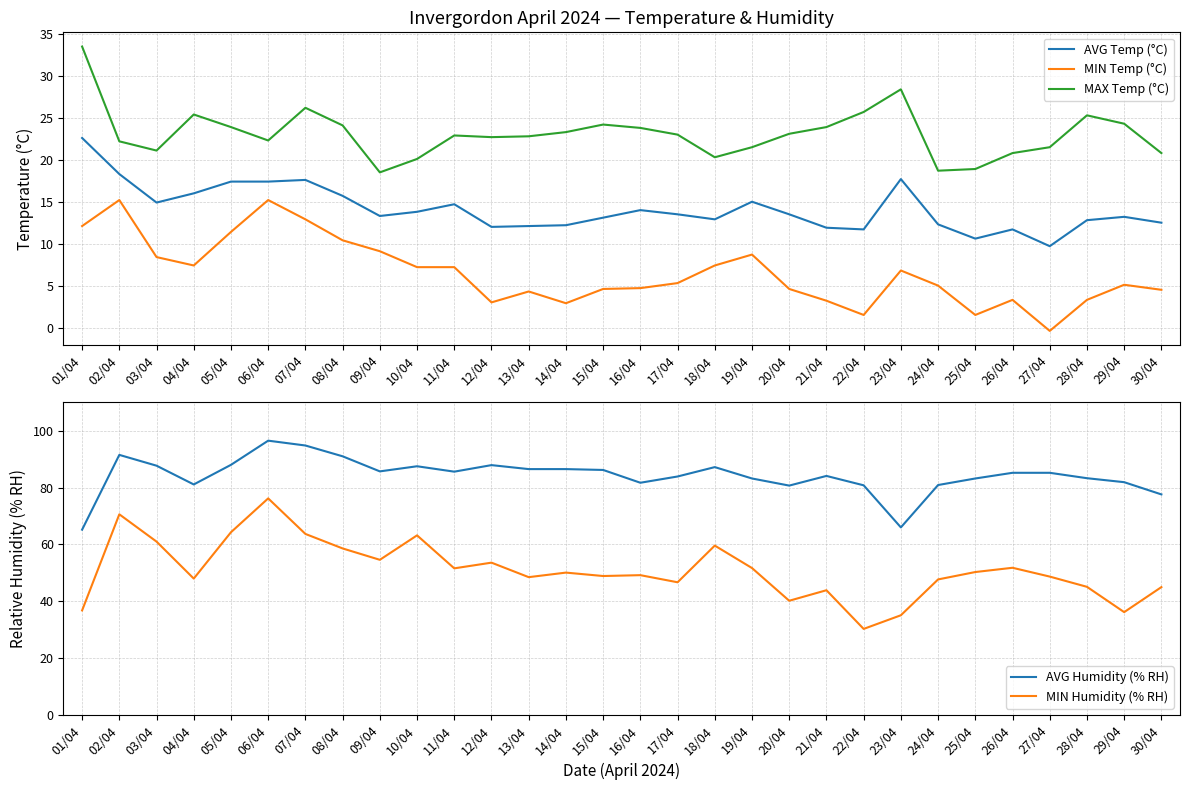

What is the label of the 29th point from the right?

02/04